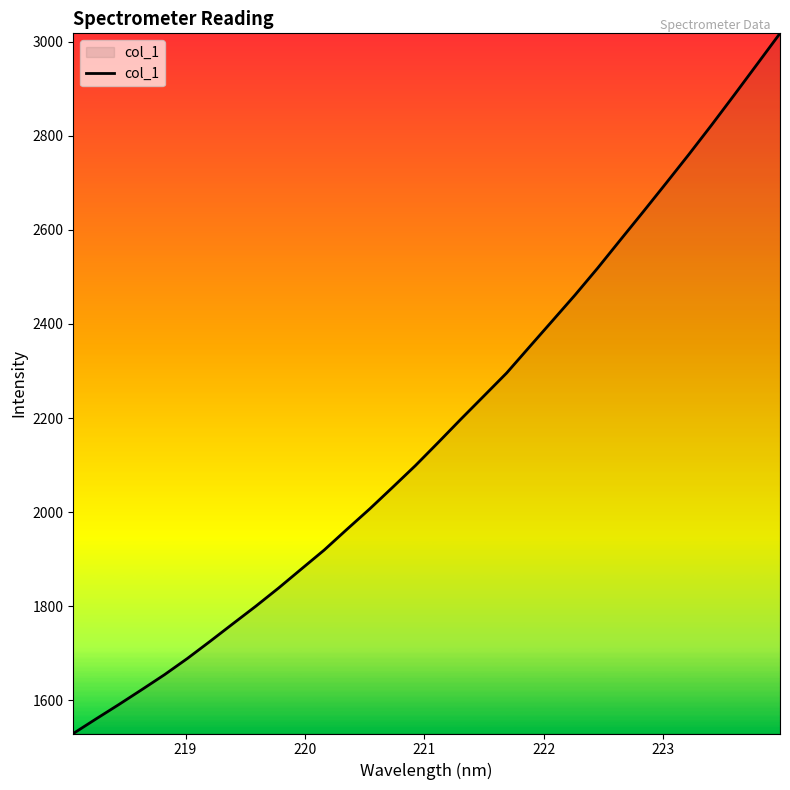

What is the minimum value shown in the chart?

1529.6